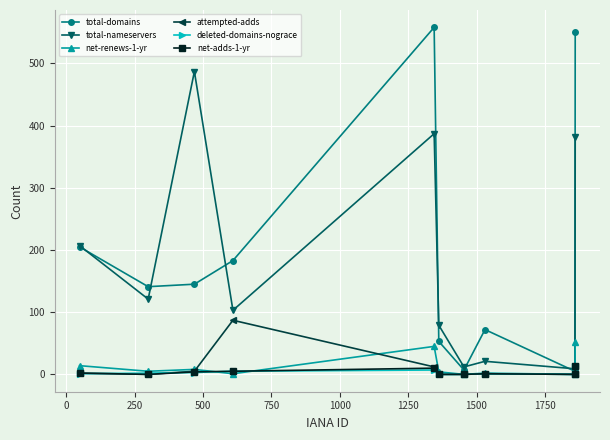

Is this an area chart (filled region under the line)?

No